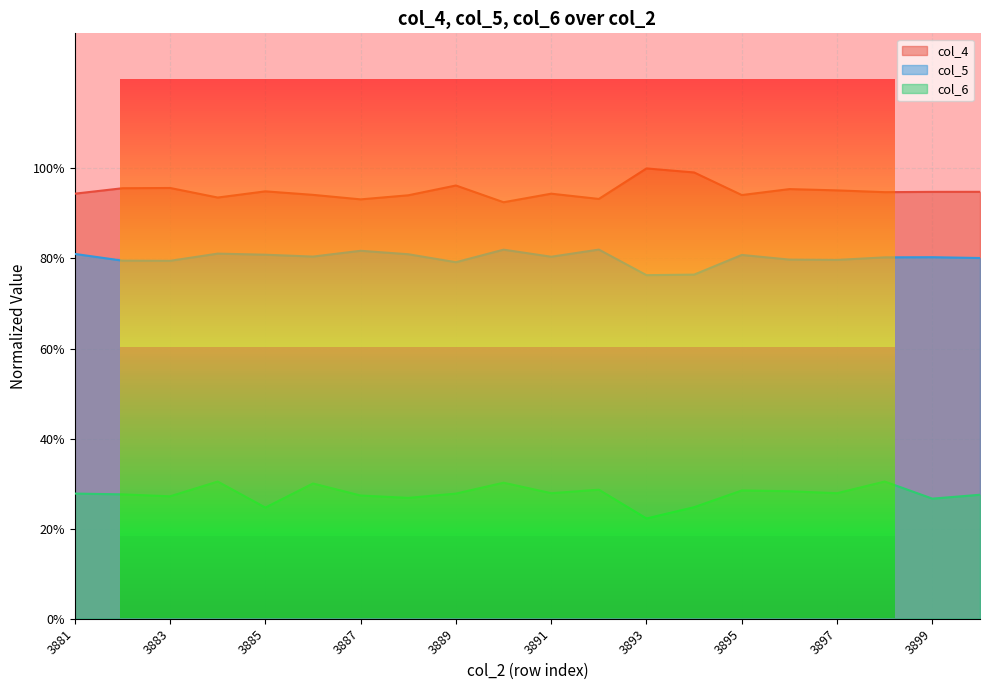

Between 3891 and 3895, which is larger?

3891